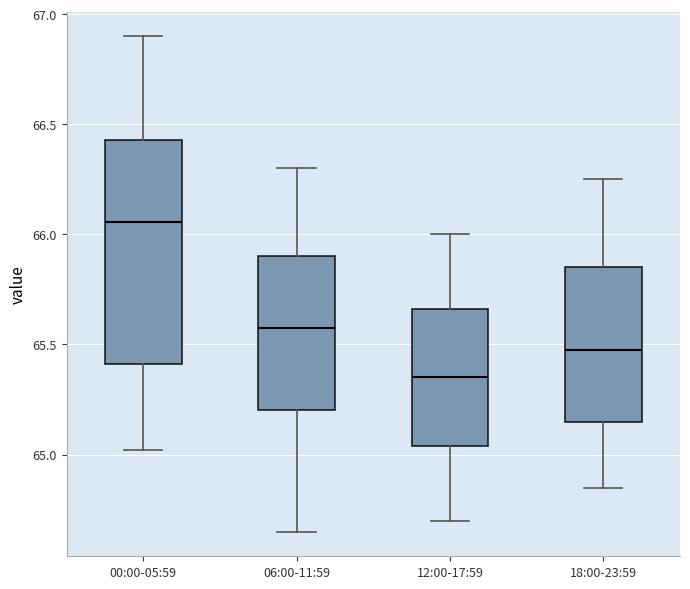

Comparing the boxes themselves (not the whiskers), which one is the tallest?

00:00-05:59